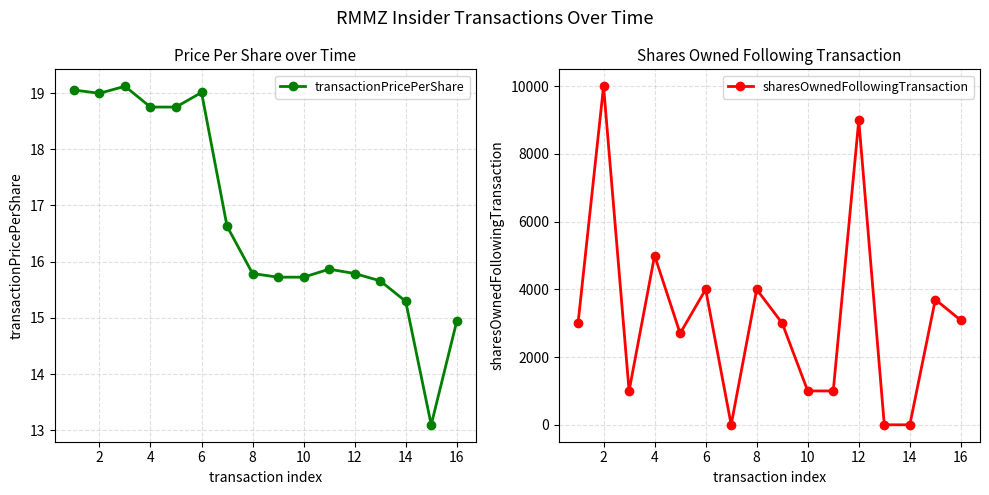

What is the sum of the sharesOwnedFollowingTransaction values at 2 and 4?

15000